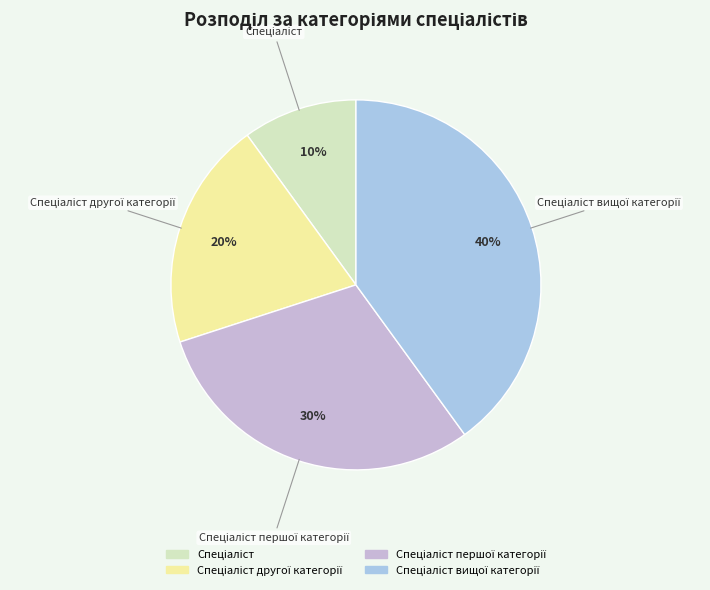

To the nearest percent, what is the average slice percentage?

25%